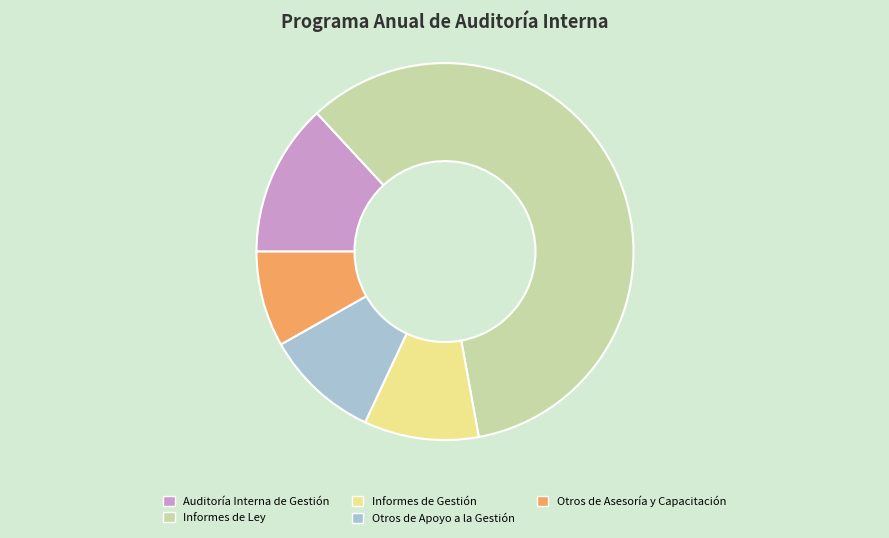

Which slice is the largest?

Informes de Ley